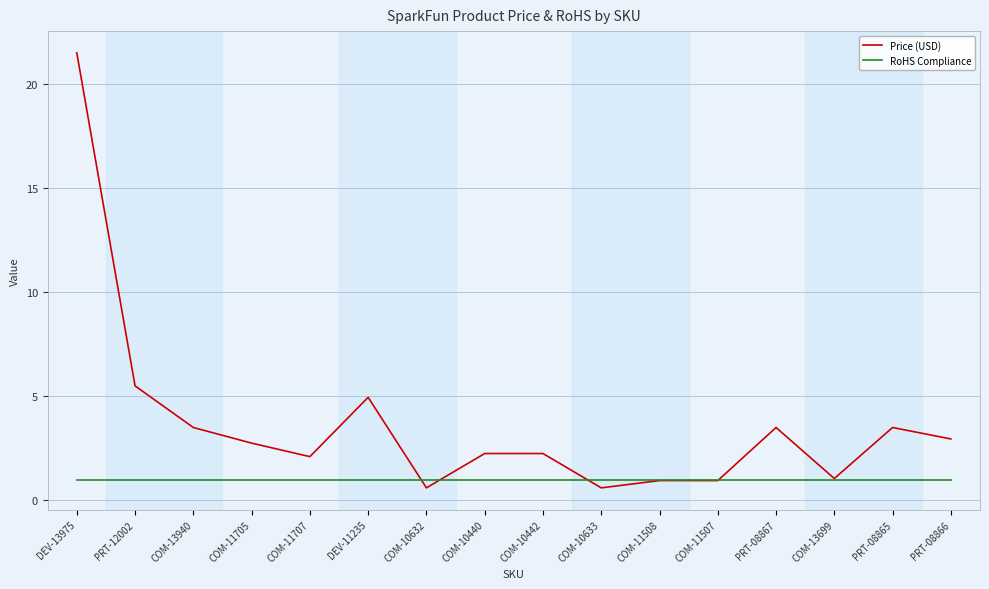

Which label corresponds to the largest value in the chart?

DEV-13975